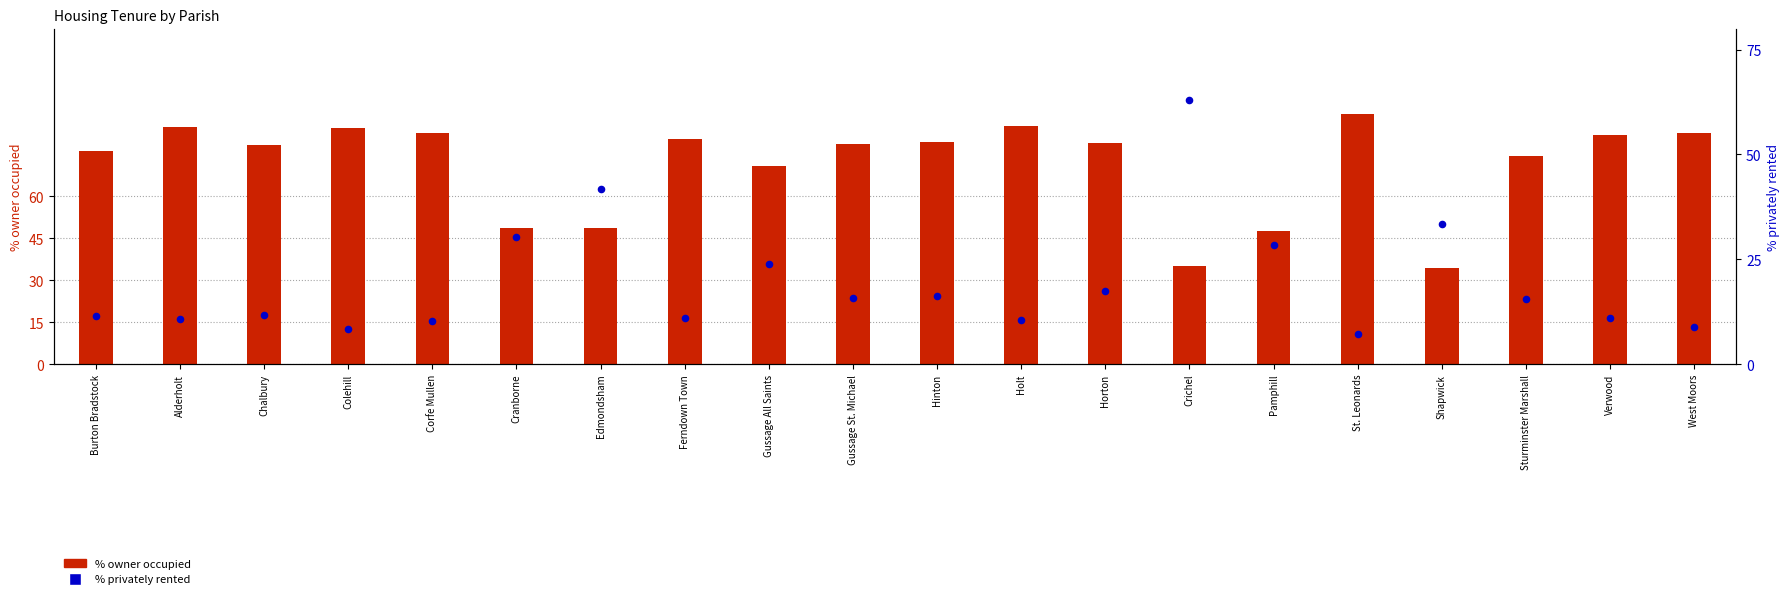

At which category is the sum across all series the highest?

Crichel